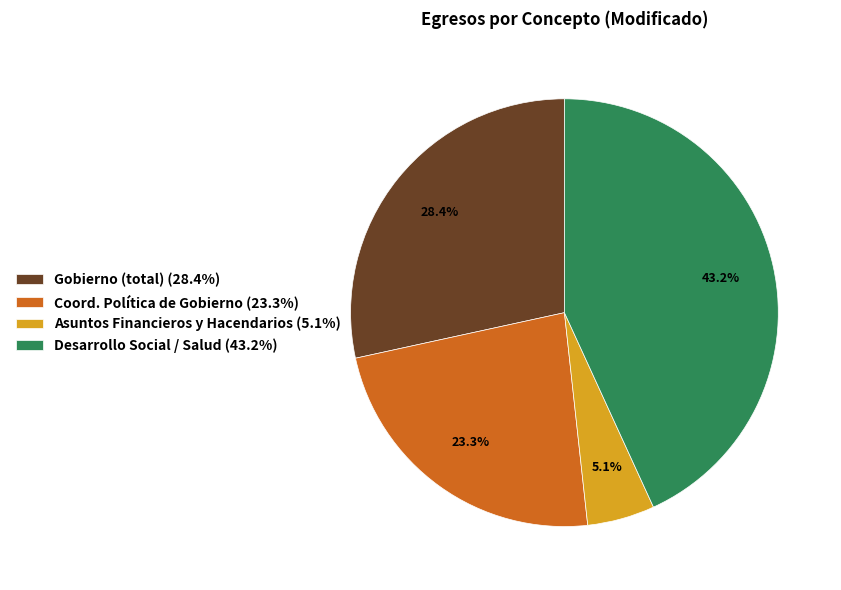

Is Coord. Política de Gobierno (23.3%) the majority of the pie?

No